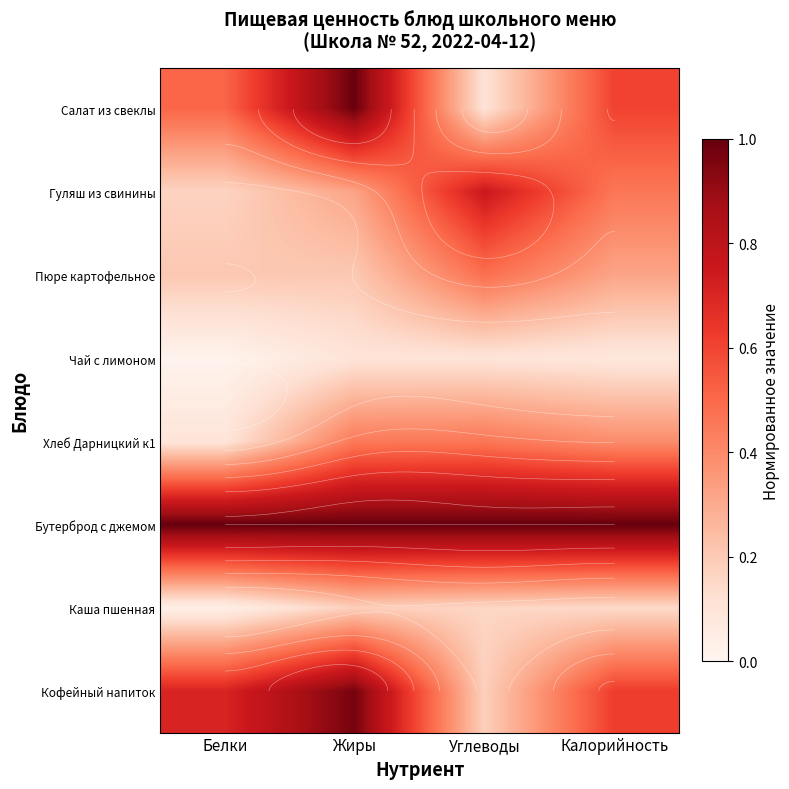

Between Углеводы and Калорийность, which series saw the biggest shift?

Салат из свеклы